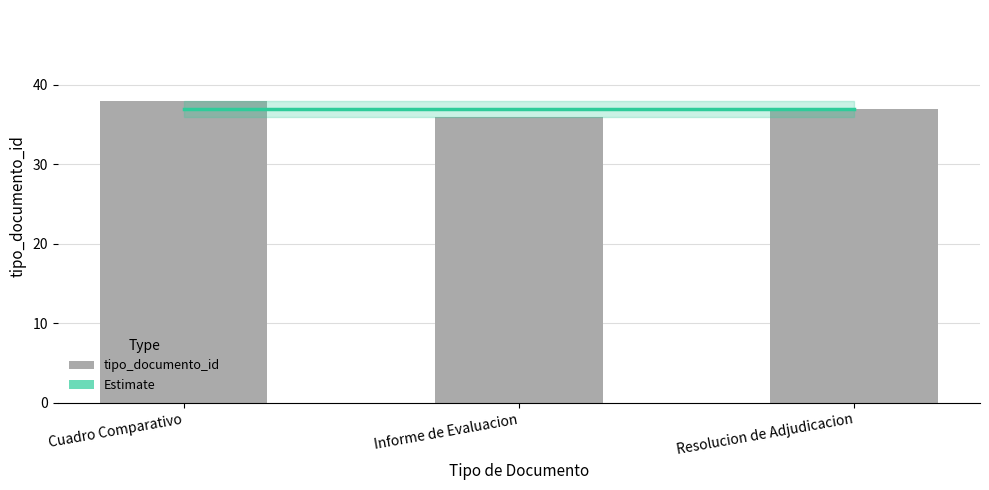

Reading left to right, what are all the values shown in this chart?

38	36	37